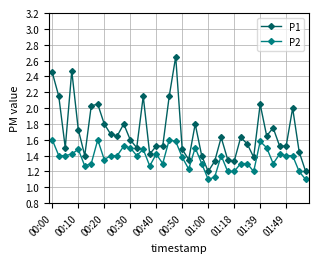

Rank the series by their maximum value, from highest to lowest.

P1, P2